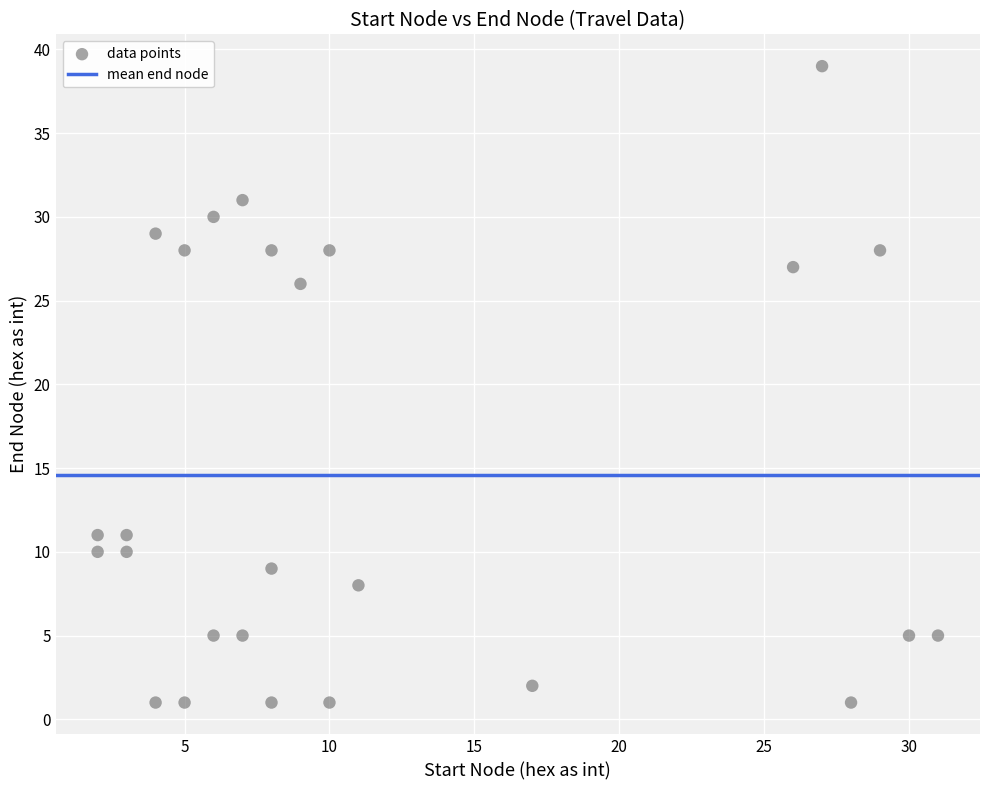

What Y value in the scatter plot is closest to 20?

26